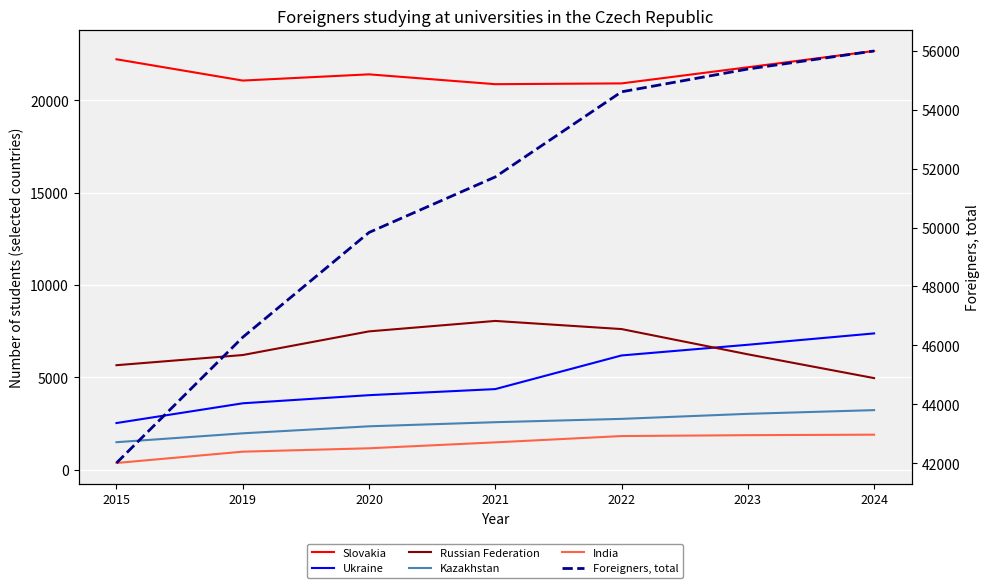

The Slovakia series shows 20871 at 2021. True or false?

True